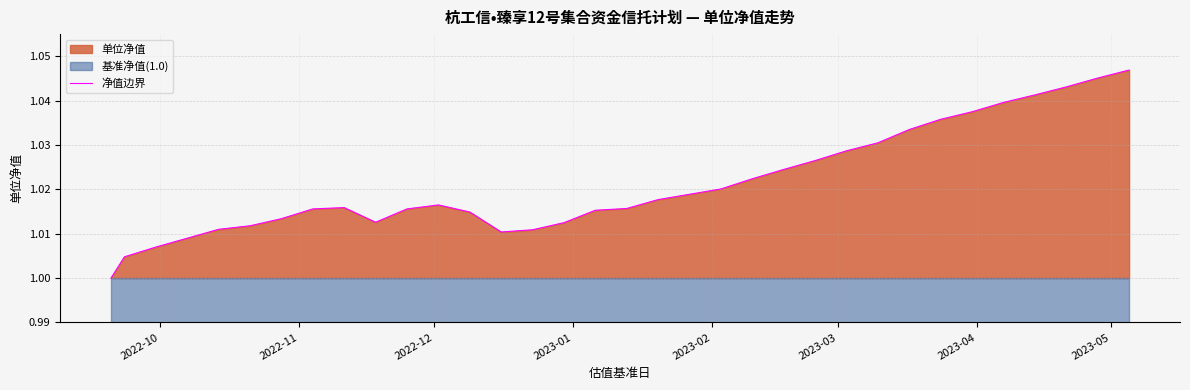

Count the values in the range 1 to 2.

32